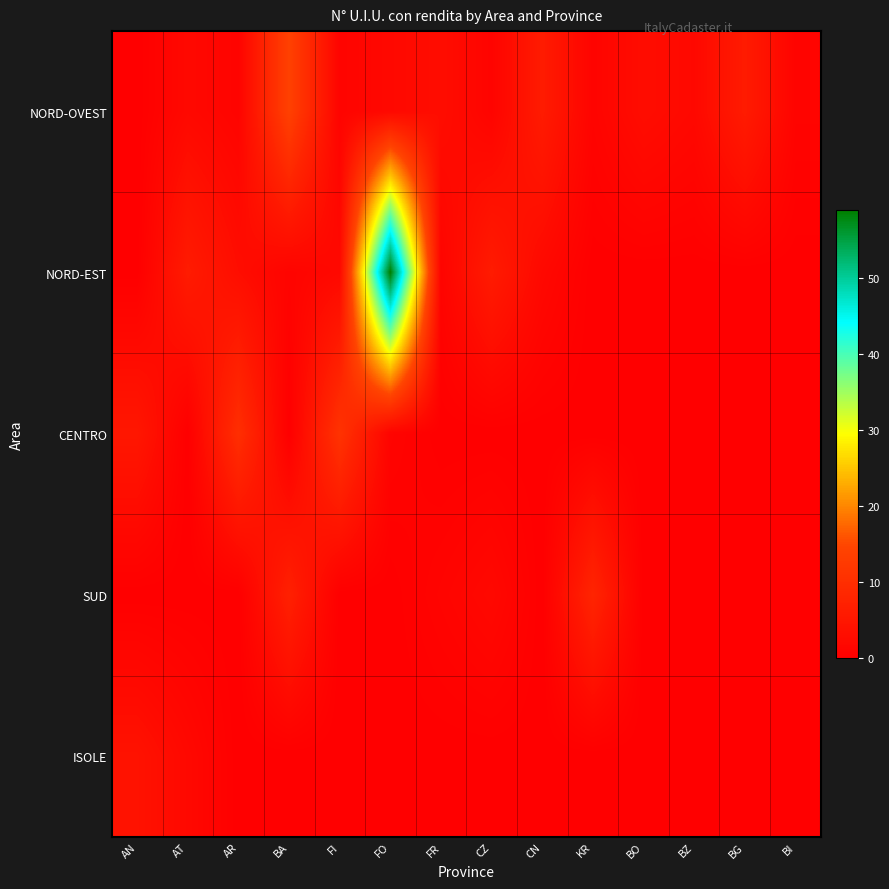

What is the difference between the highest and lowest values at BI?

1